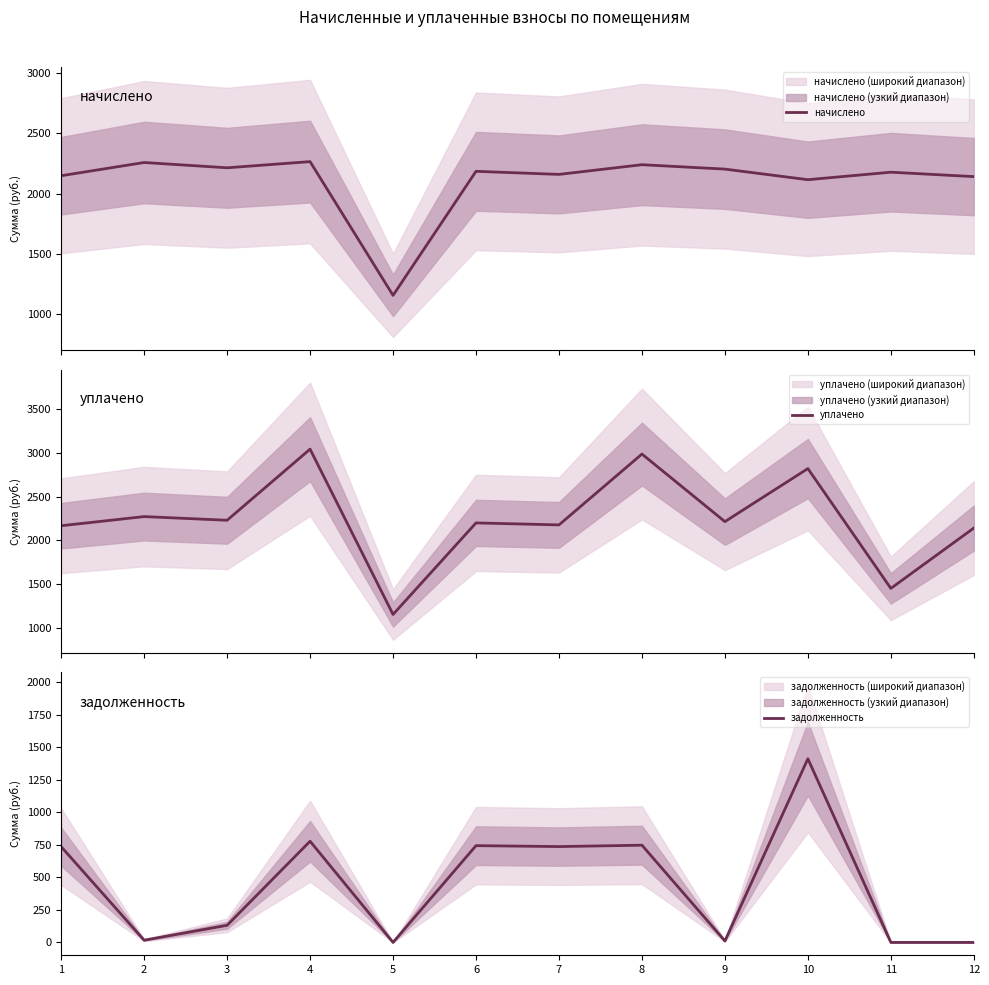

What is the maximum value for задолженность?

1410.5